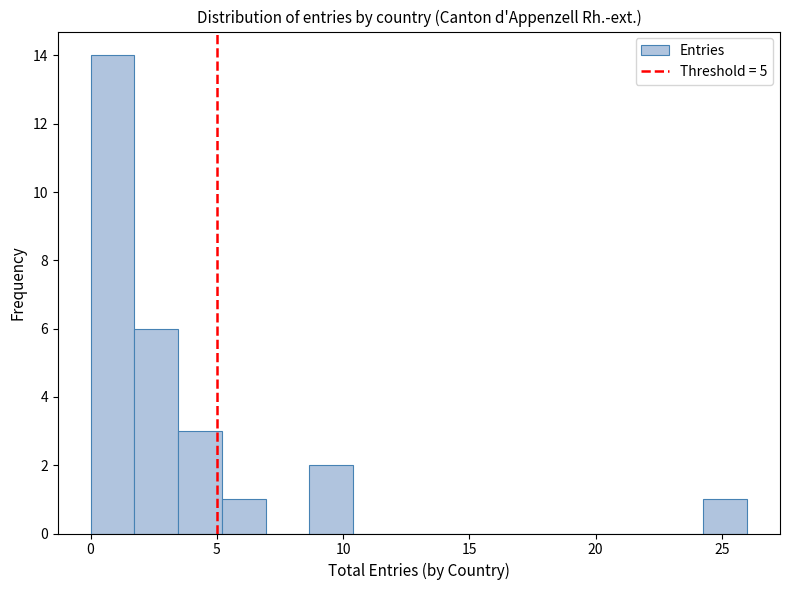

Around what value on the x-axis is the tallest bar? Give the approximate position of its centre, as read against the axis.

1.0